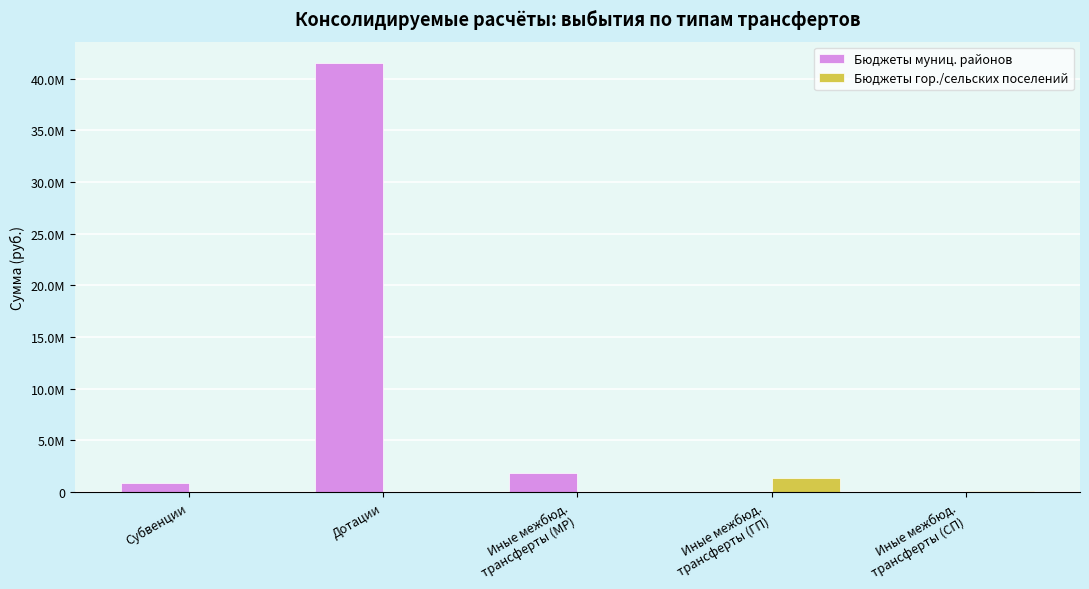

What are all the series names shown in the legend?

Бюджеты муниц. районов, Бюджеты гор./сельских поселений